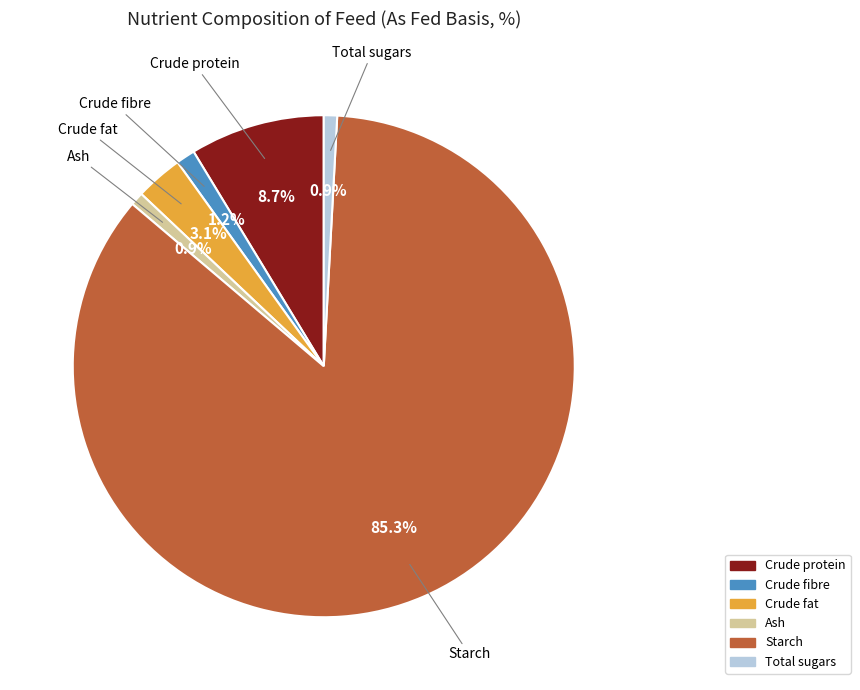

Which slice represents more than half of the pie?

Starch